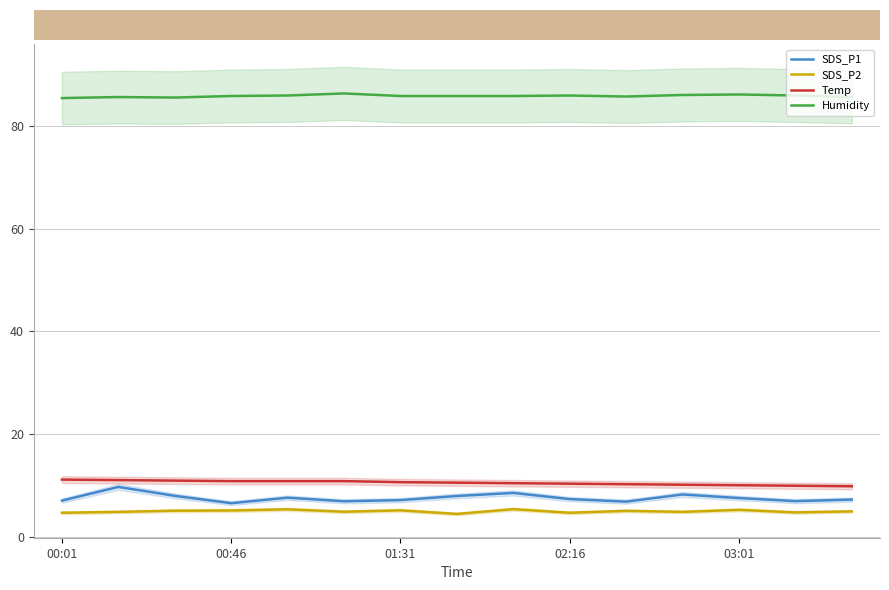

What are all the series names shown in the legend?

SDS_P1, SDS_P2, Temp, Humidity